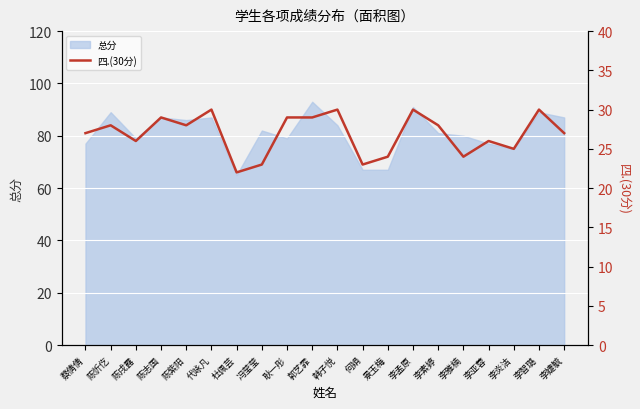

How many data points are less than 28?

10